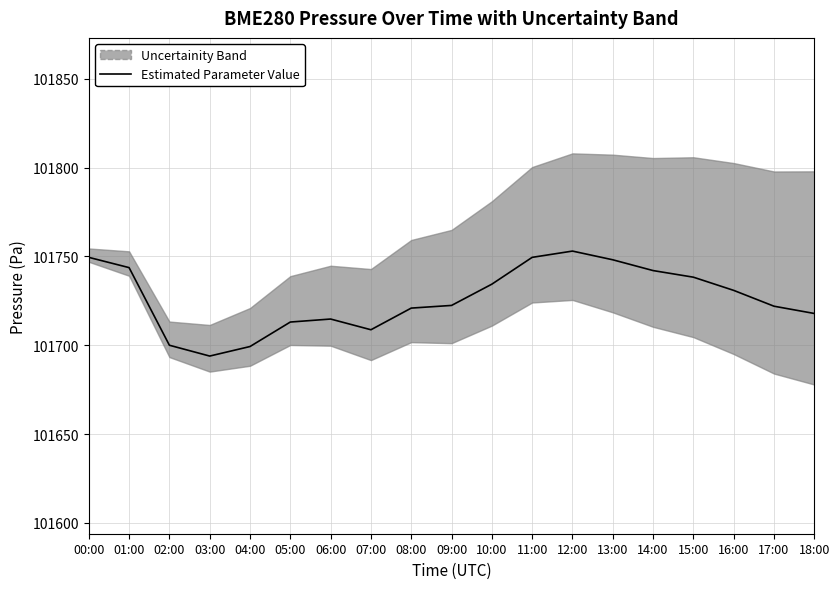

Between 14:00 and 03:00, which is larger?

14:00